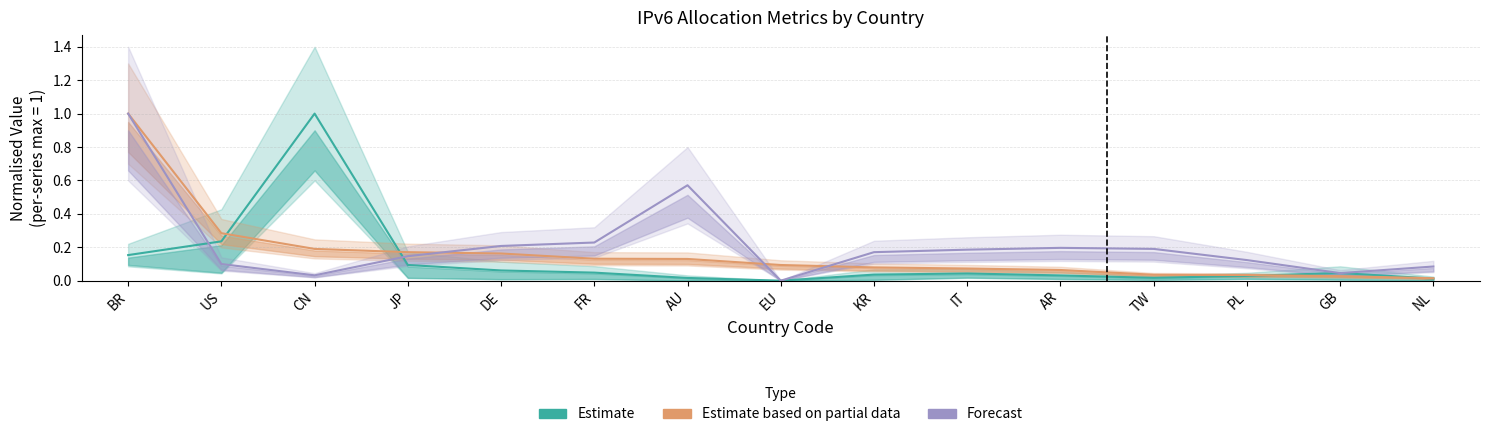

Between which two adjacent categories do Forecast and Estimate first intersect?

BR and US